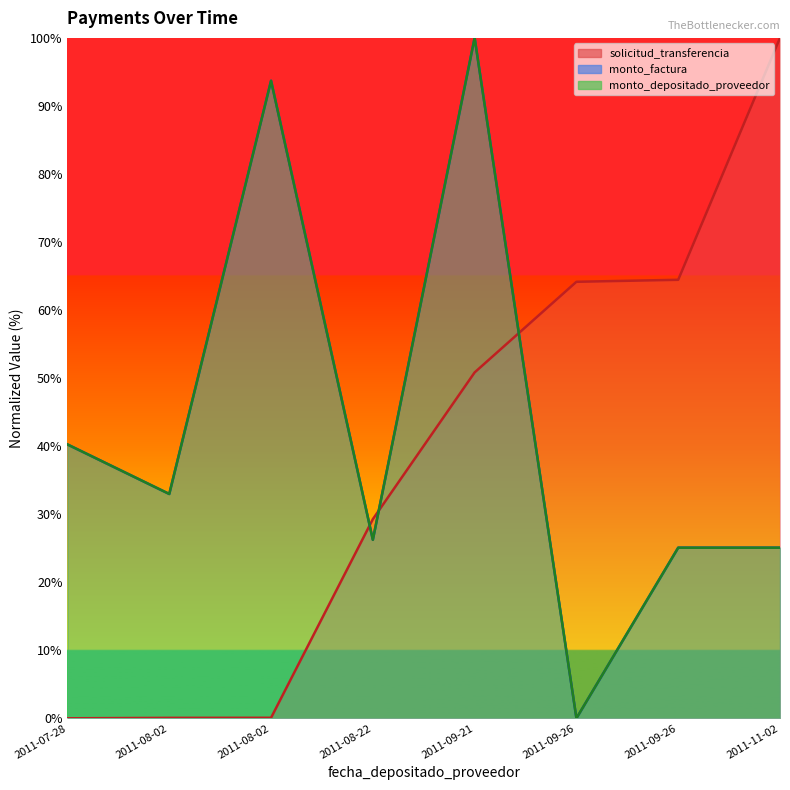

Which series has the largest range (max minus min)?

solicitud_transferencia